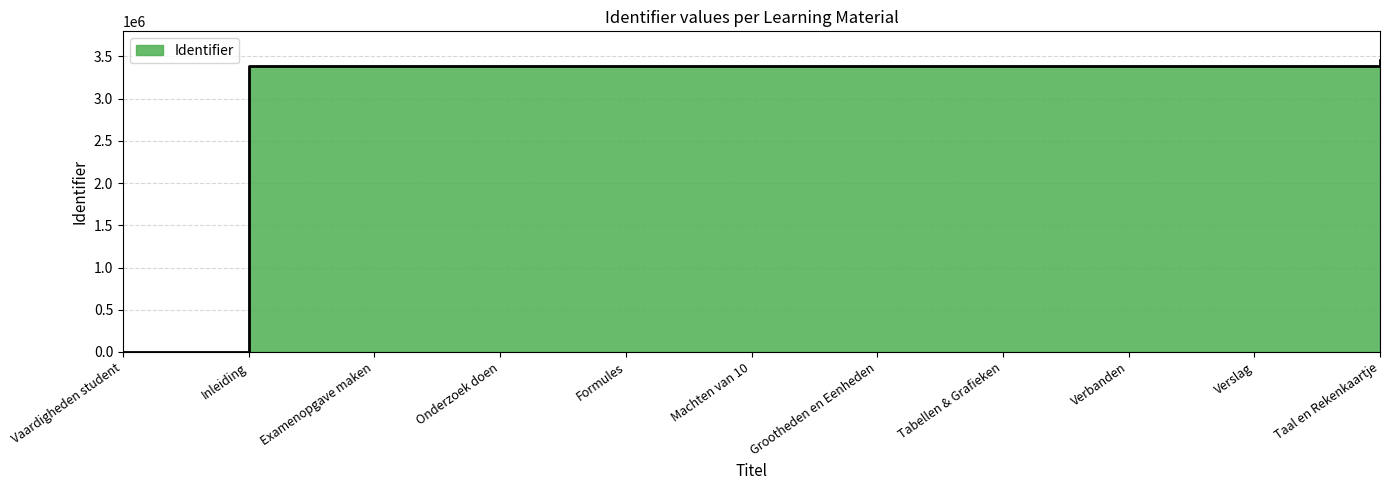

What is the label of the 7th point from the left?

Grootheden en Eenheden